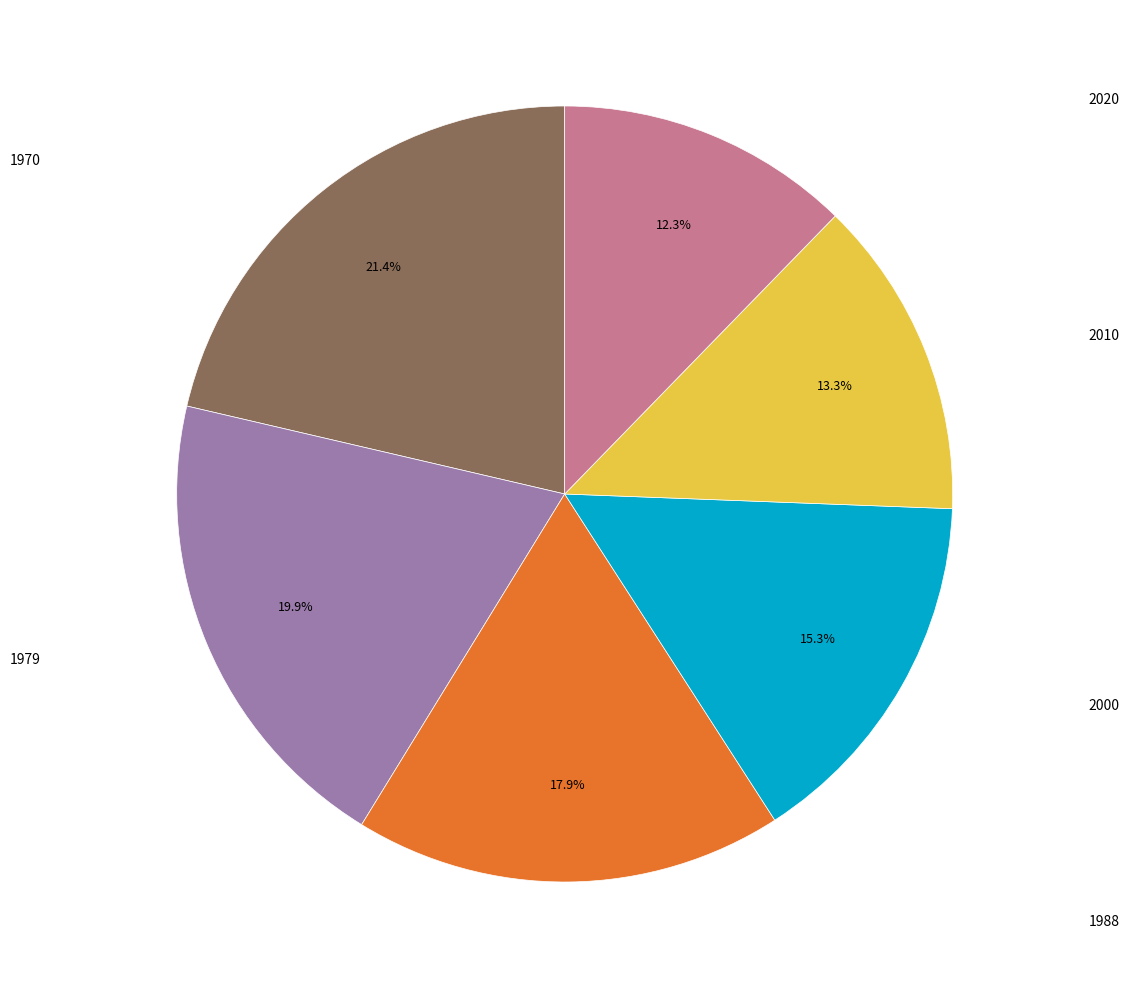

Does any single category account for the majority?

No